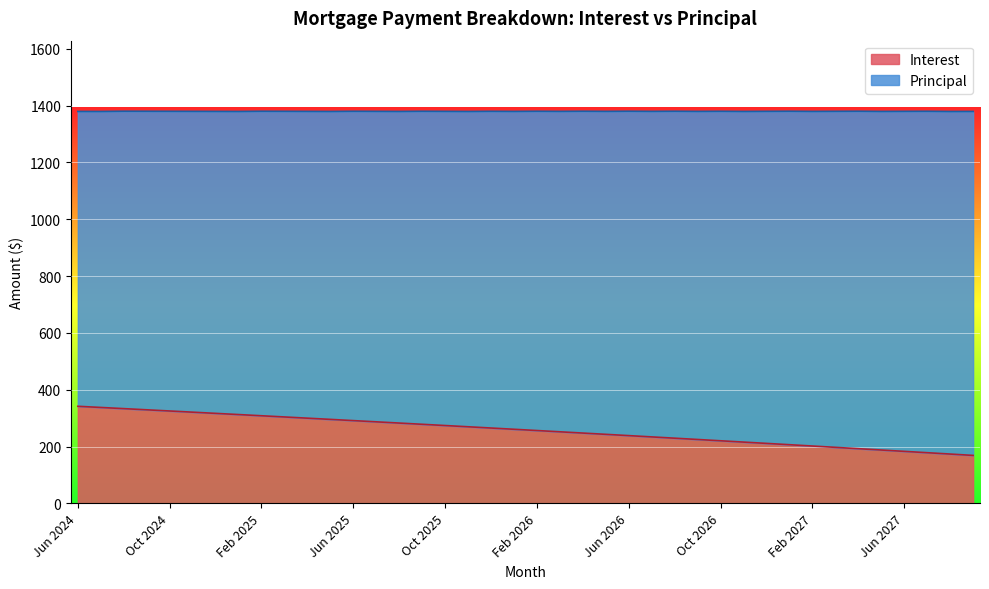

What position from the right is Sep 2024?

37